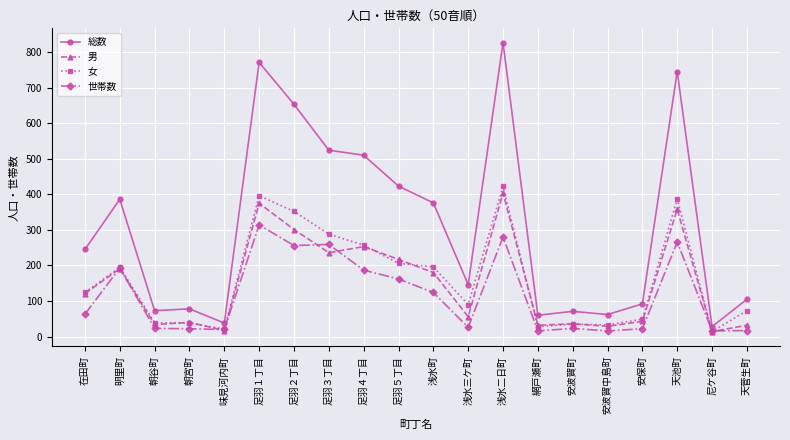

The 男 series shows 32 at 網戸瀬町. True or false?

True